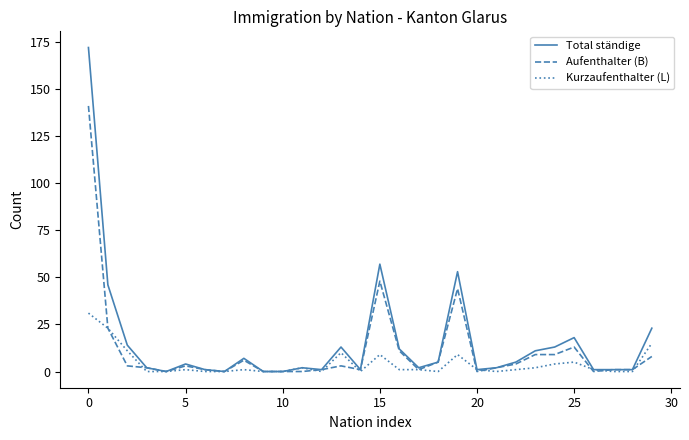

Which series has the largest range (max minus min)?

Total ständige